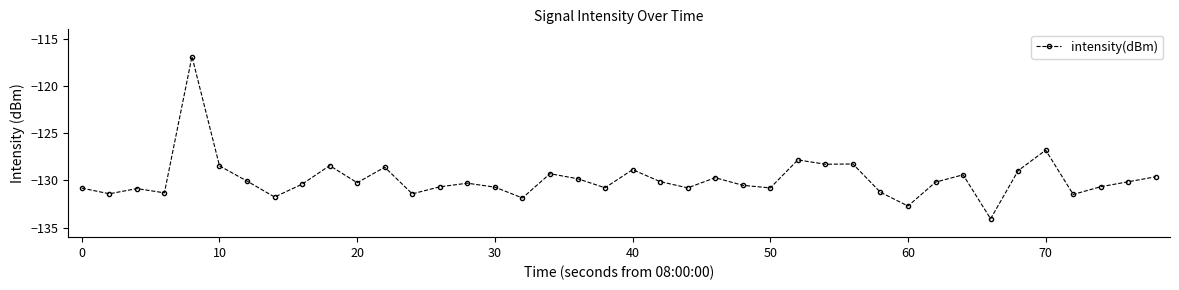

What is the average value?

-129.9